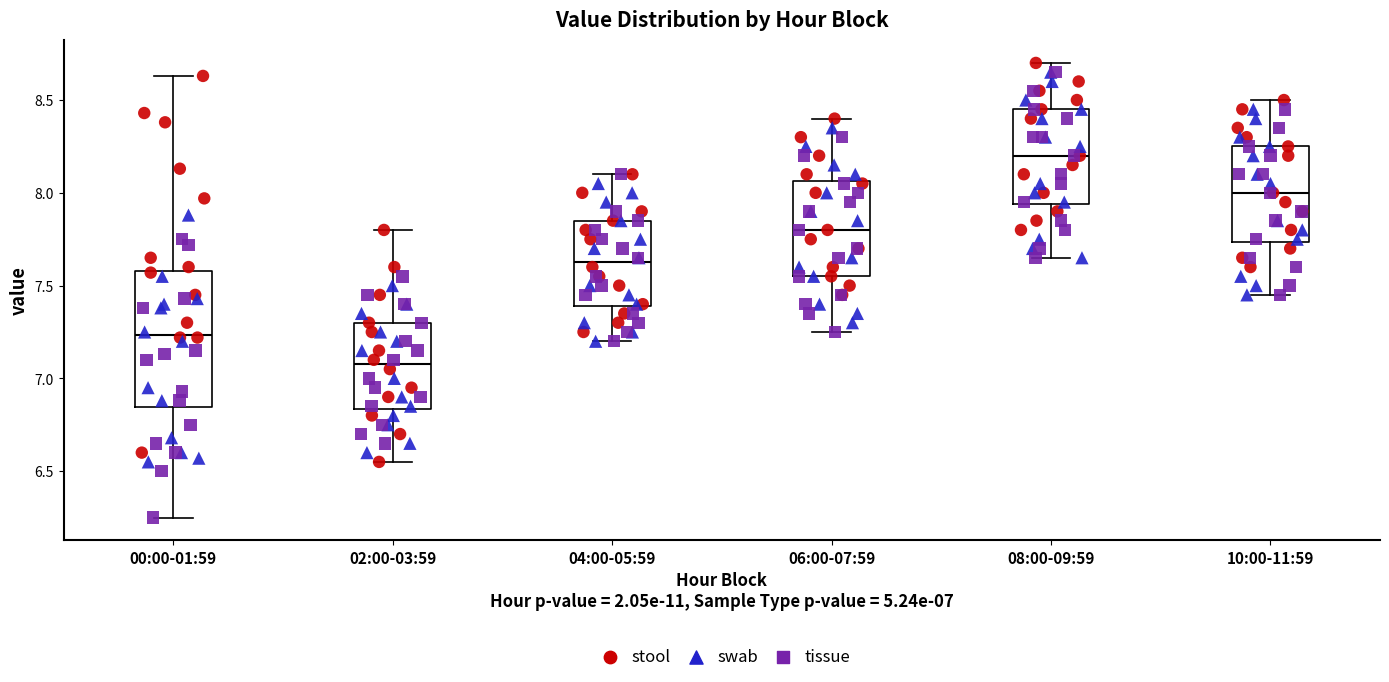

Which box is the tallest, from its lower edge to its upper edge?

00:00-01:59